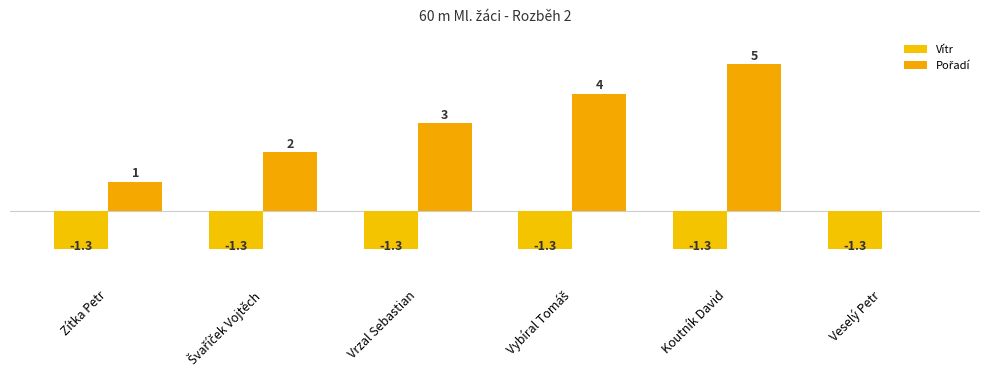

Reading left to right, list all the values displayed in this chart.

Vítr: -1.3	-1.3	-1.3	-1.3	-1.3	-1.3
Pořadí: 1.0	2.0	3.0	4.0	5.0	0.0